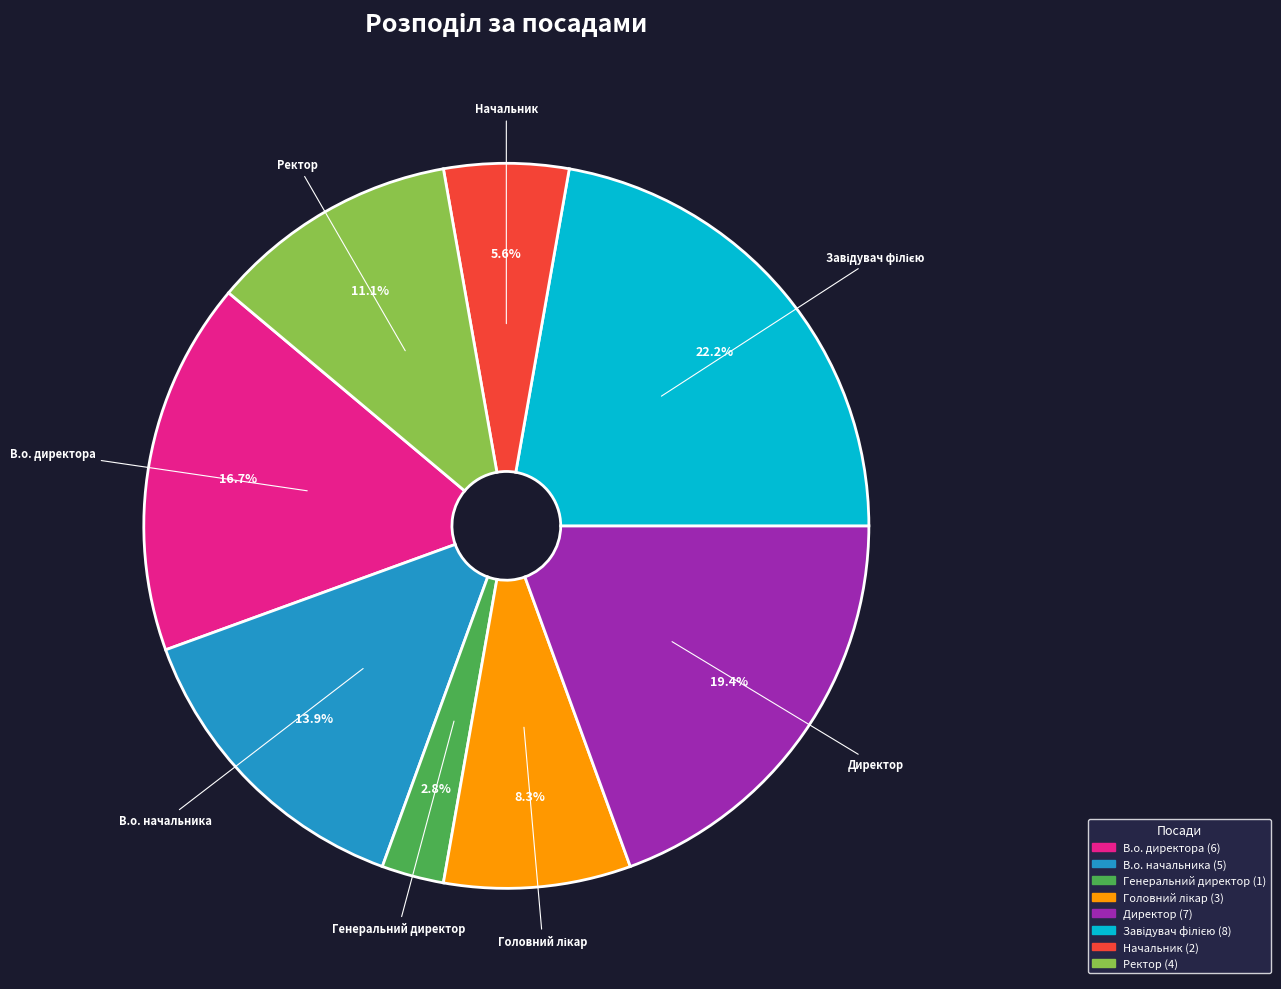

What percentage is NOT represented by Генеральний директор?

97.2%